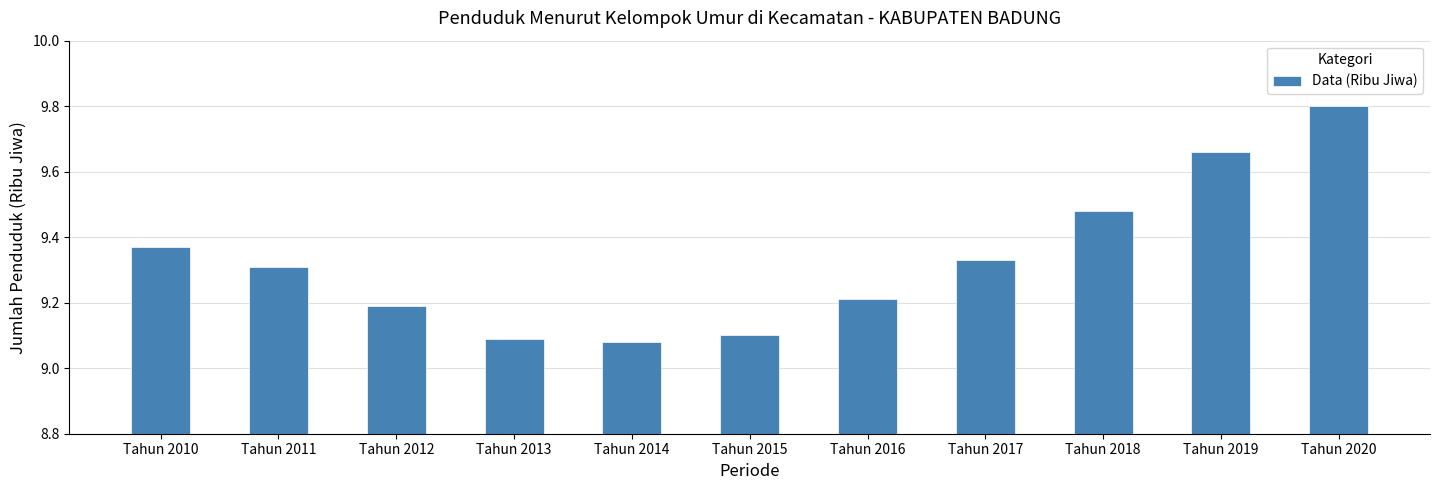

True or false: the data shows 9.1 at Tahun 2014.

True